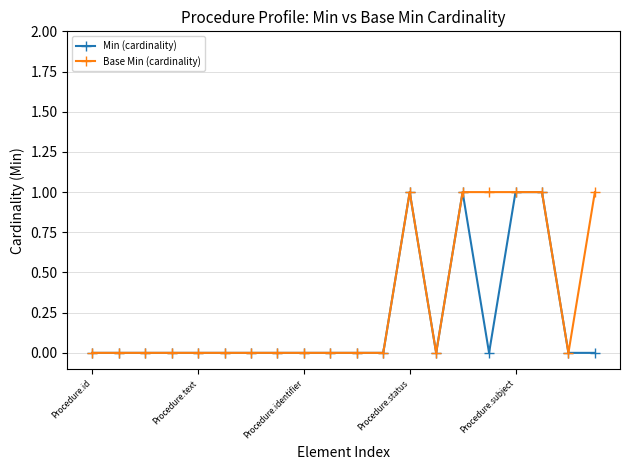

Rank the series by their average value, from lowest to highest.

Min (cardinality), Base Min (cardinality)